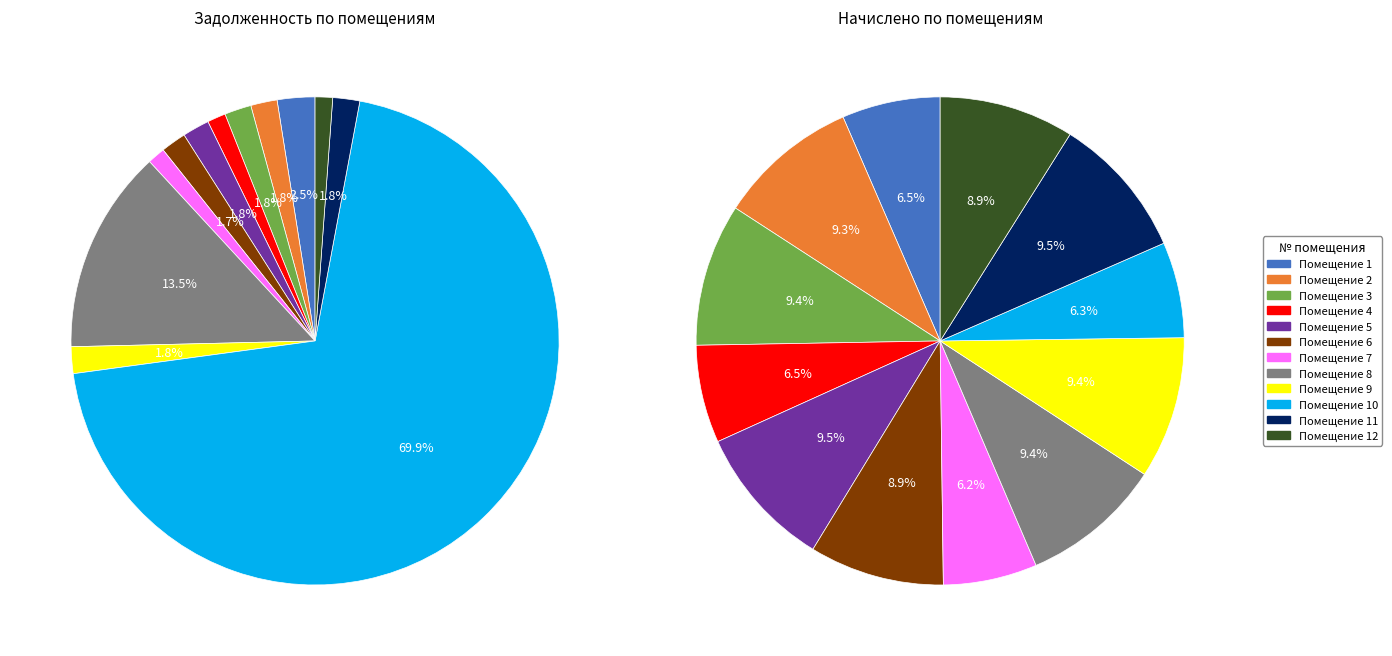

What is the change in value from 3 to 12?

-293.1